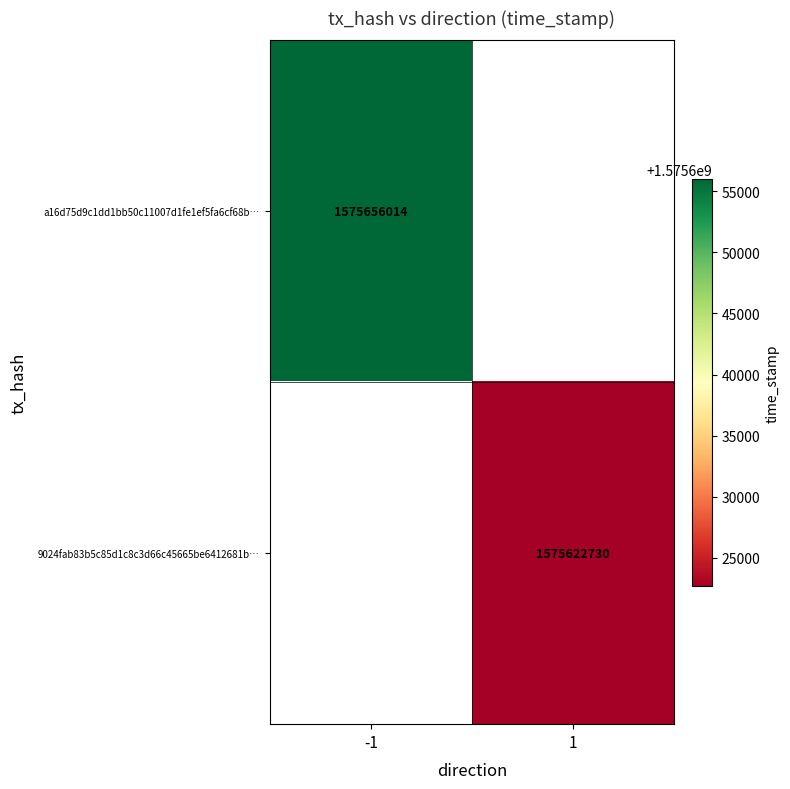

The value of a16d75d9c1dd1bb50c11007d1fe1ef5fa6cf68b… at -1 is 1575656014. True or false?

True